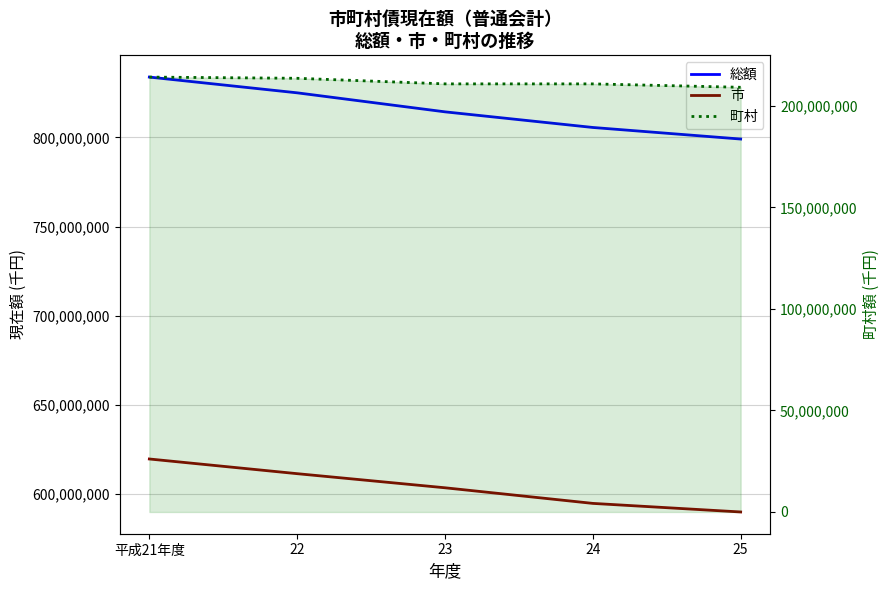

The 市 series shows 589940629 at 25. True or false?

True